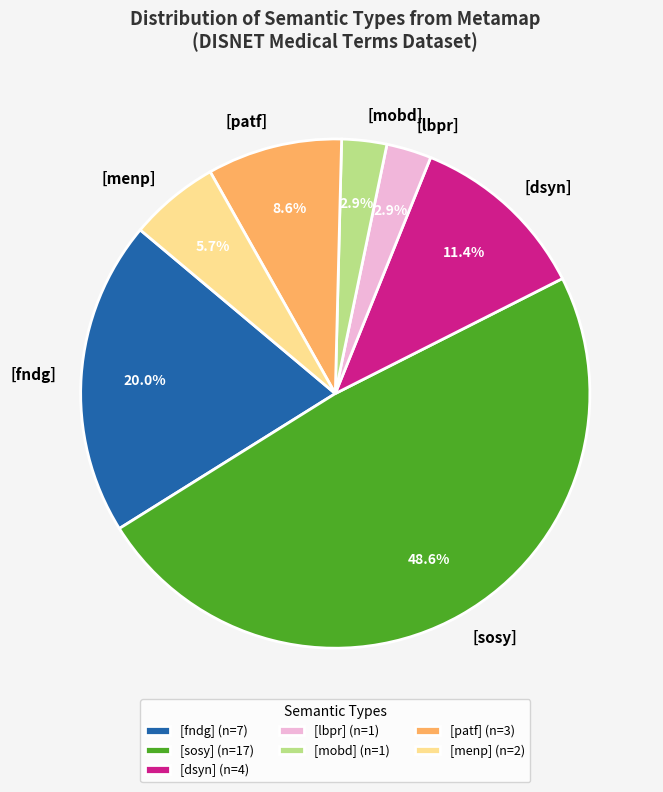

To the nearest percent, what is the average slice percentage?

14%